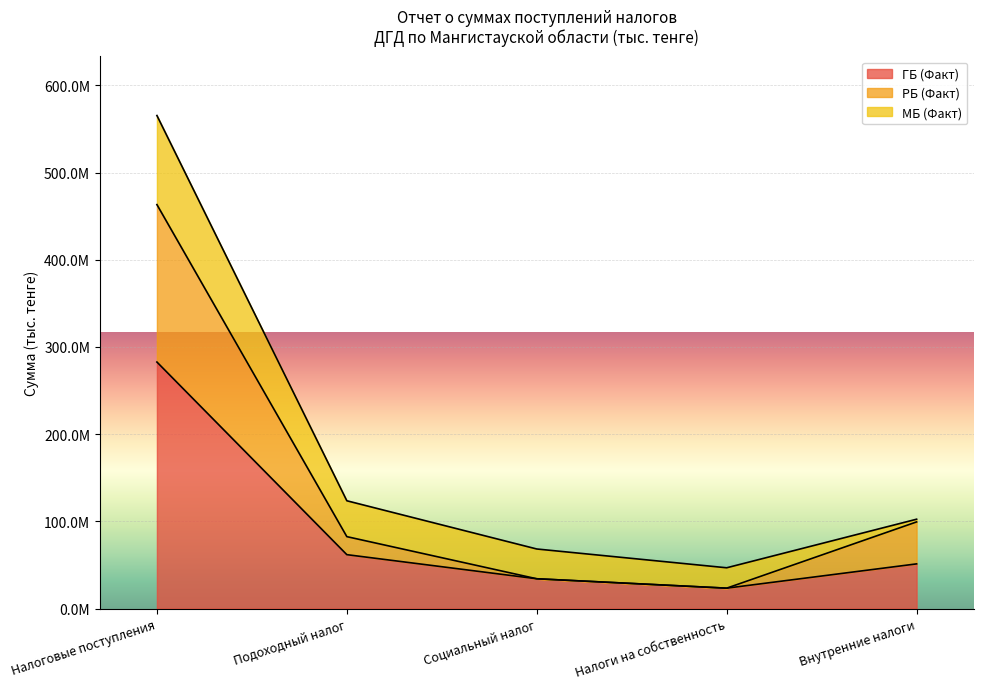

What is the sum of the ГБ (Факт) values at Подоходный налог and Внутренние налоги?

113030287